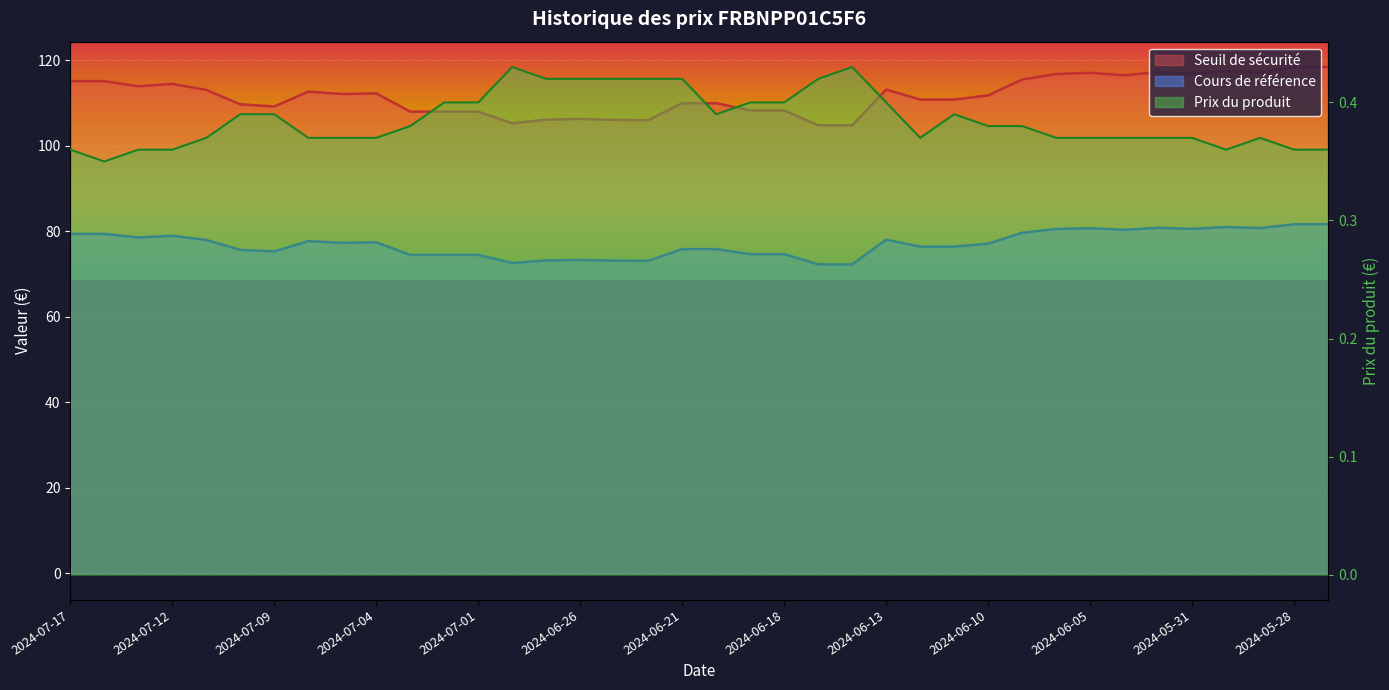

Rank the series by their average value, from highest to lowest.

Seuil de sécurité, Cours de référence, Prix du produit